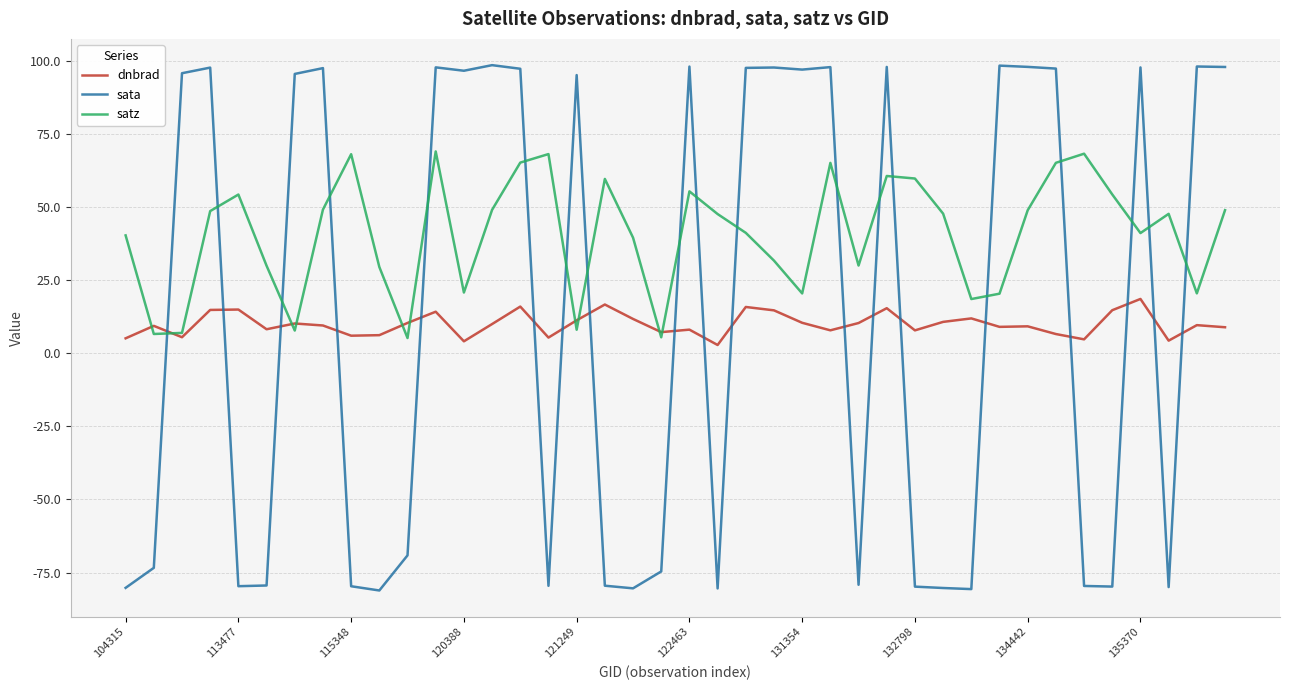

How many distinct data groups are displayed?

3